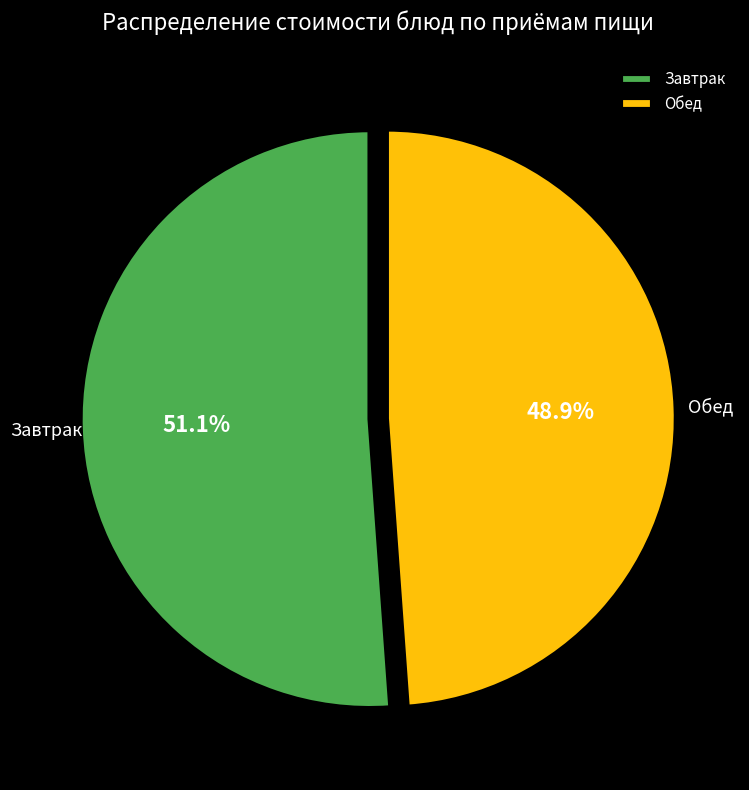

Rank the categories by value from lowest to highest.

Обед, Завтрак